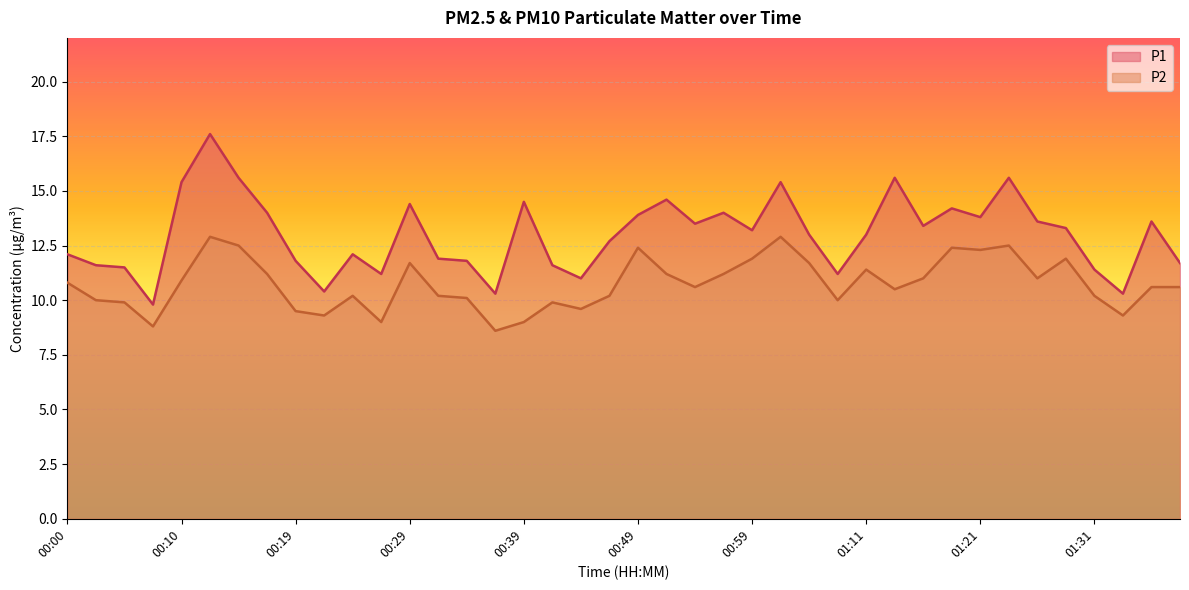

At which label is P2 closest to 10?

00:02